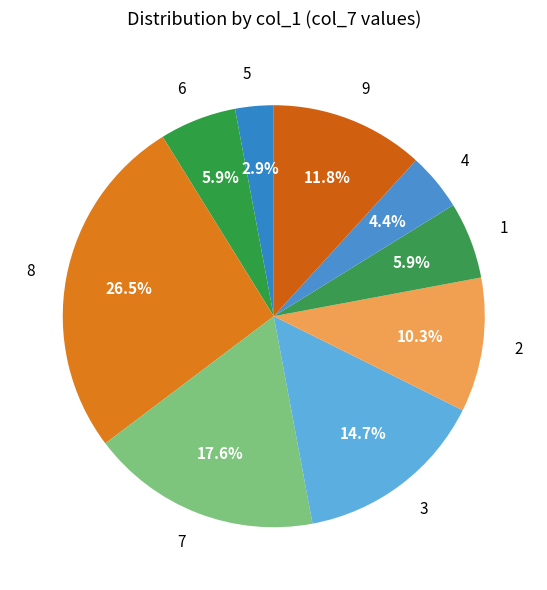

To the nearest percent, what percentage of the pie is 7?

18%